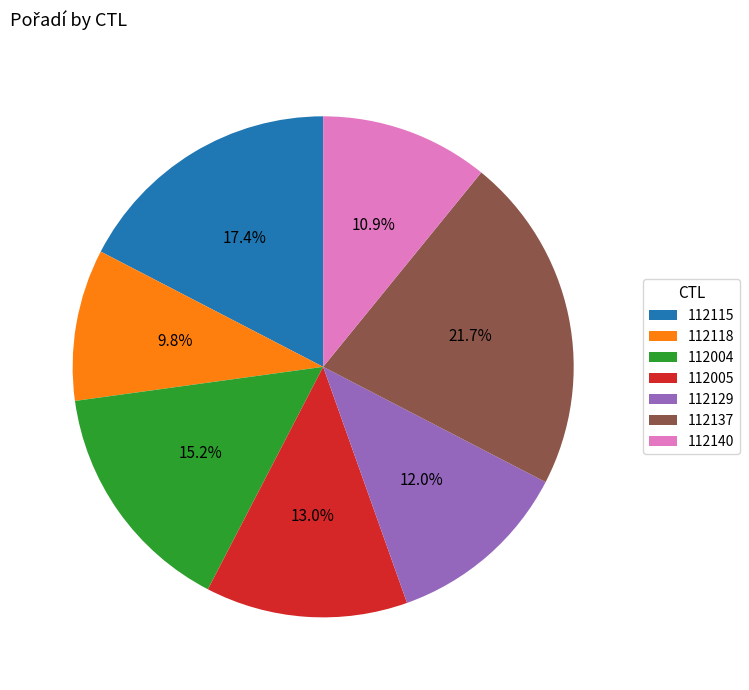

To the nearest percent, what is the combined percentage of 112129 and 112118?

22%